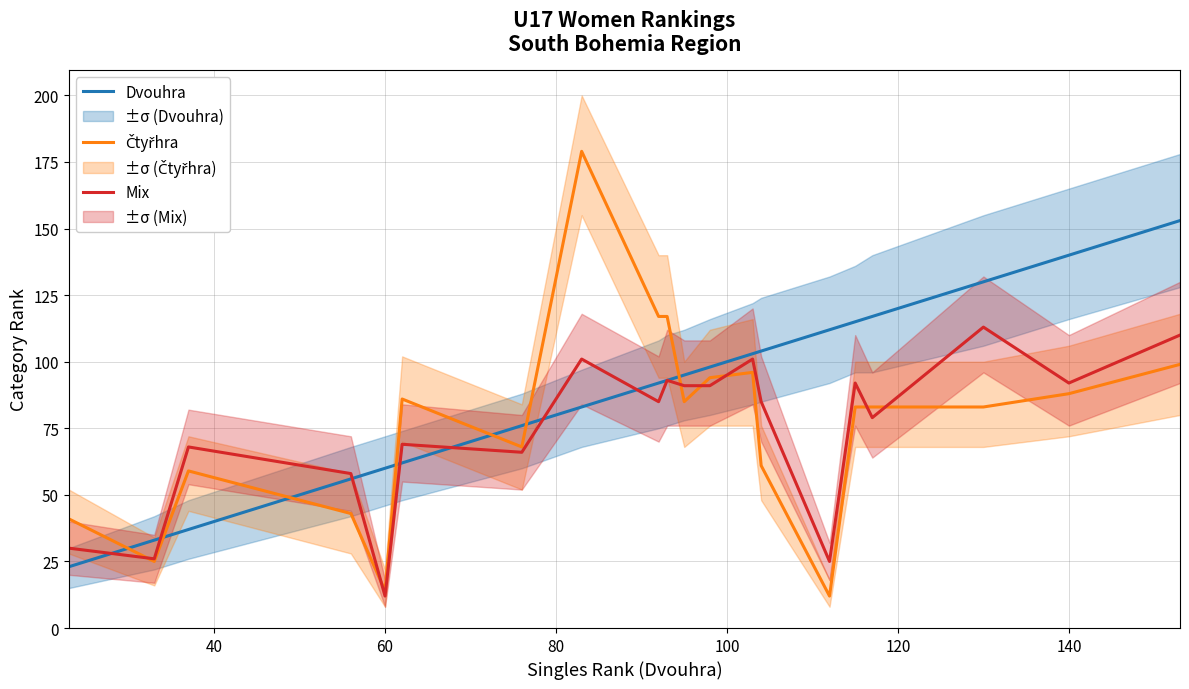

At which label does Mix reach its minimum?

60